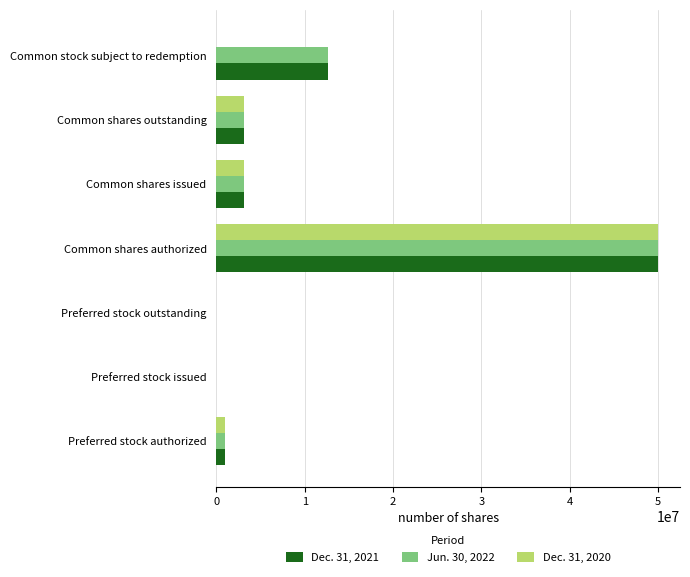

The value of Dec. 31, 2020 at Common shares outstanding is 4855692. True or false?

False